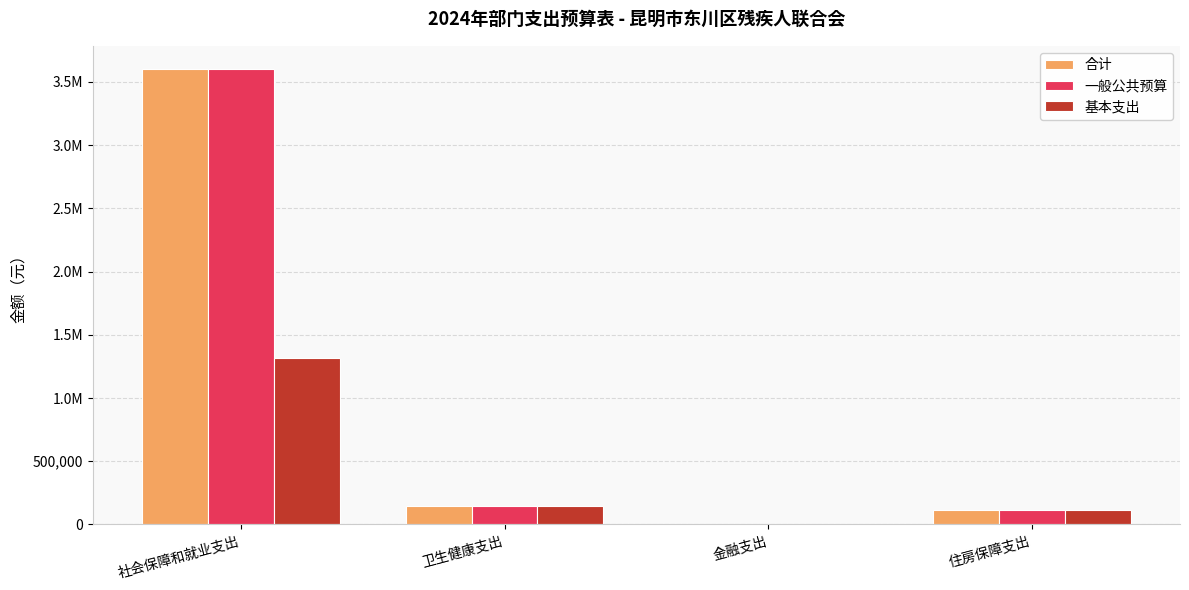

Are the bars horizontal?

No